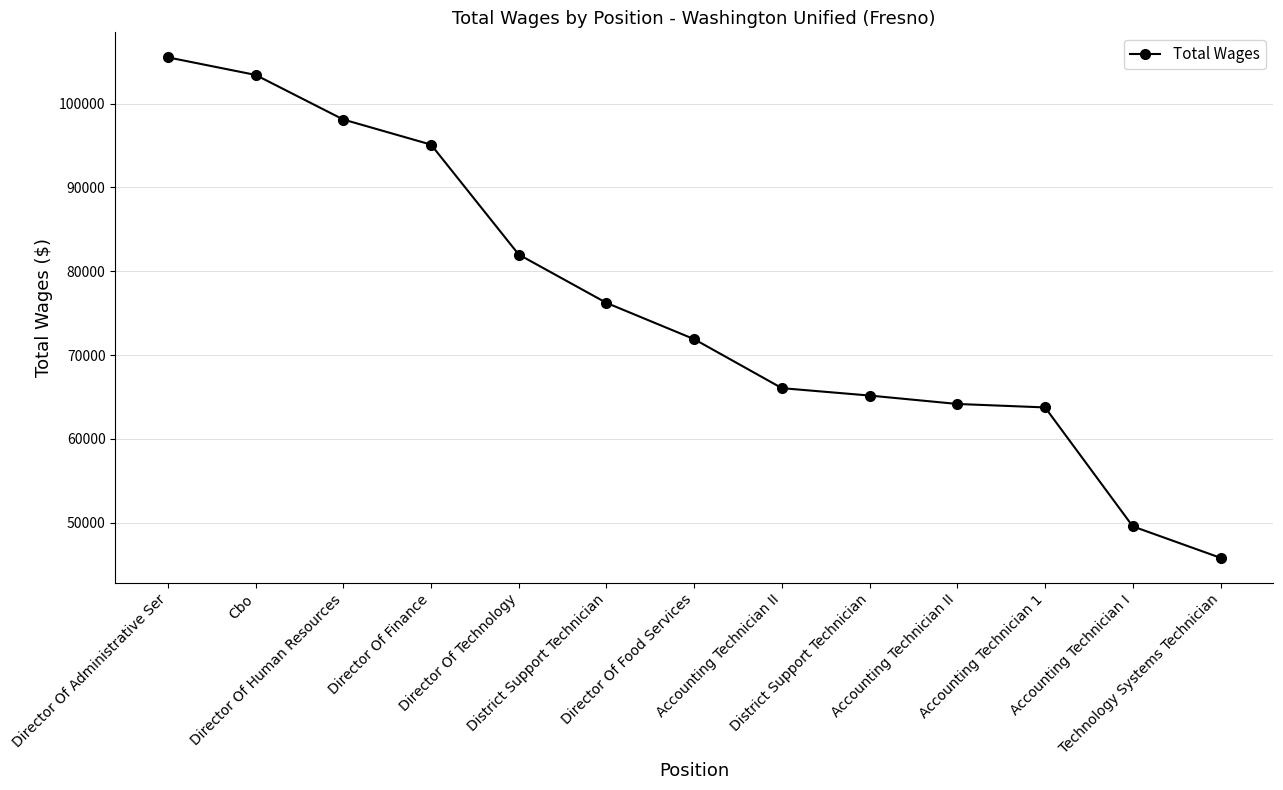

Is this an area chart (filled region under the line)?

No